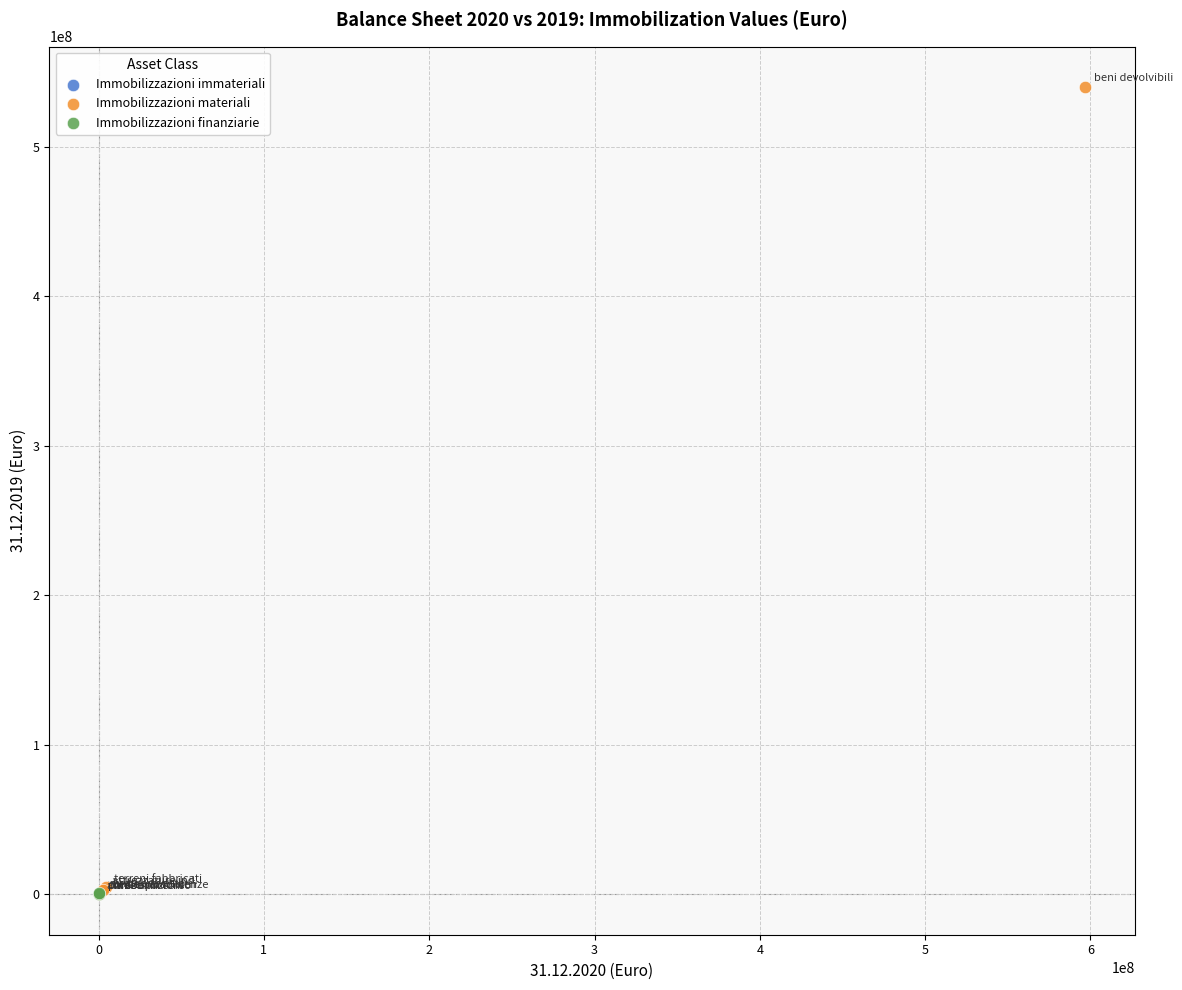

What are all the series names shown in the legend?

Immobilizzazioni immateriali, Immobilizzazioni materiali, Immobilizzazioni finanziarie